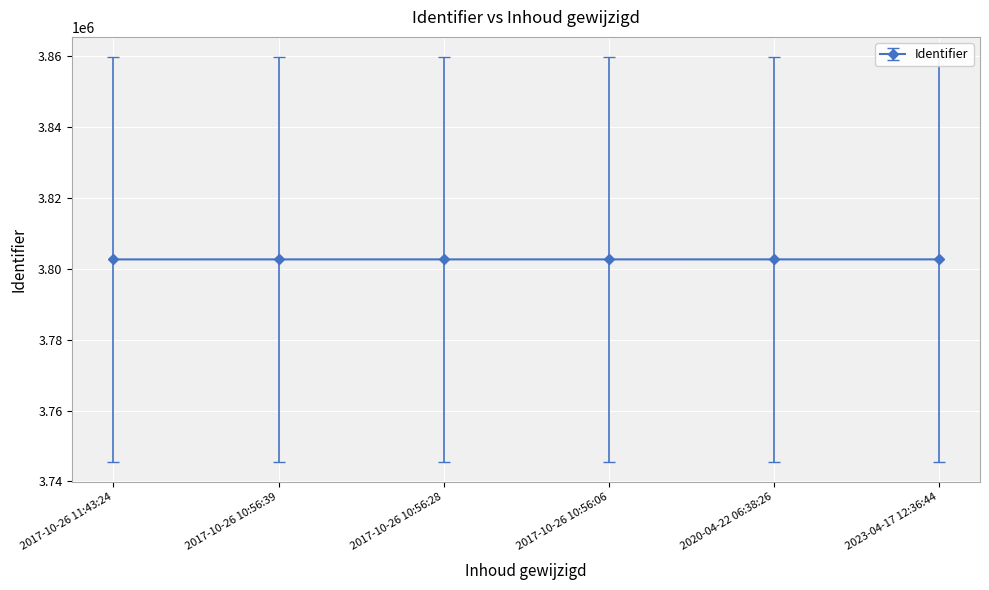

The value at 2020-04-22 06:38:26 is 2108621. True or false?

False